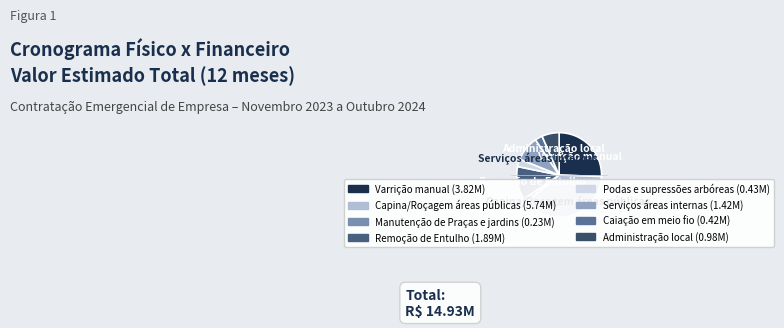

How many slices are in this pie chart?

8